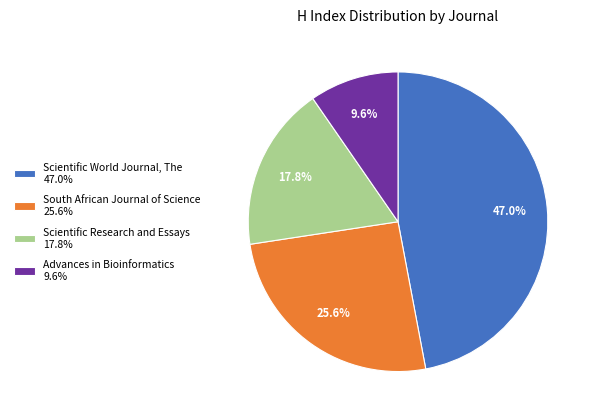

Rank the categories by value from highest to lowest.

Scientific World Journal, The, South African Journal of Science, Scientific Research and Essays, Advances in Bioinformatics